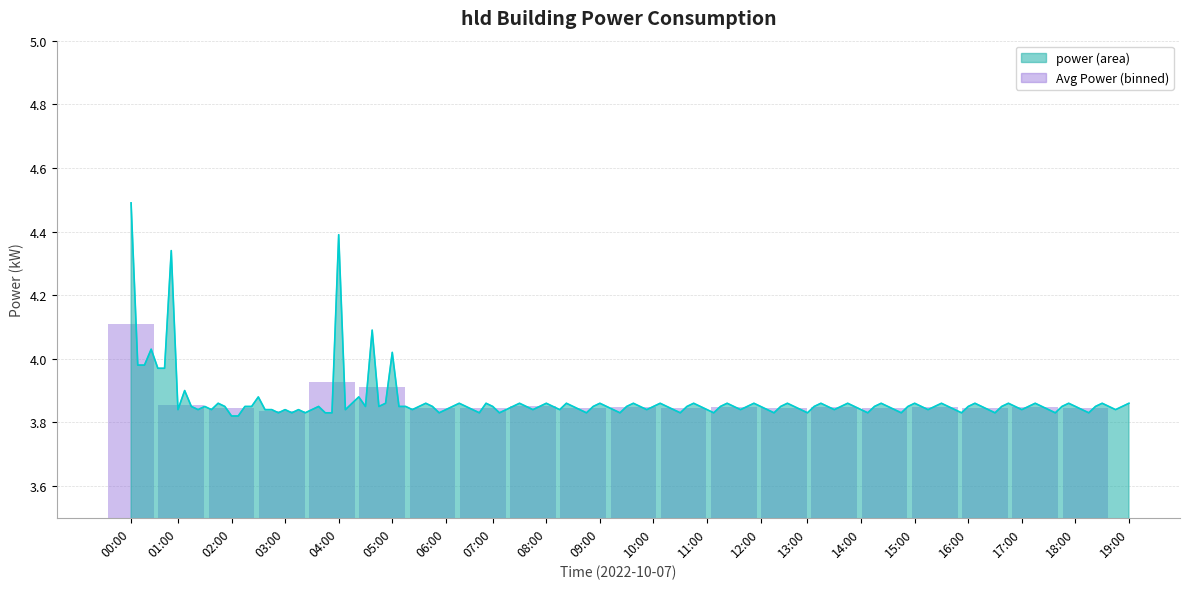

What position from the left is 18:00?

20